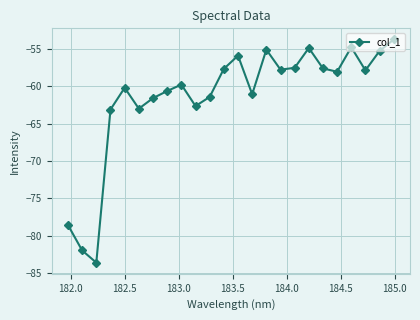

How many points are higher than both their immediate neighbors (excluding endpoints)?

6